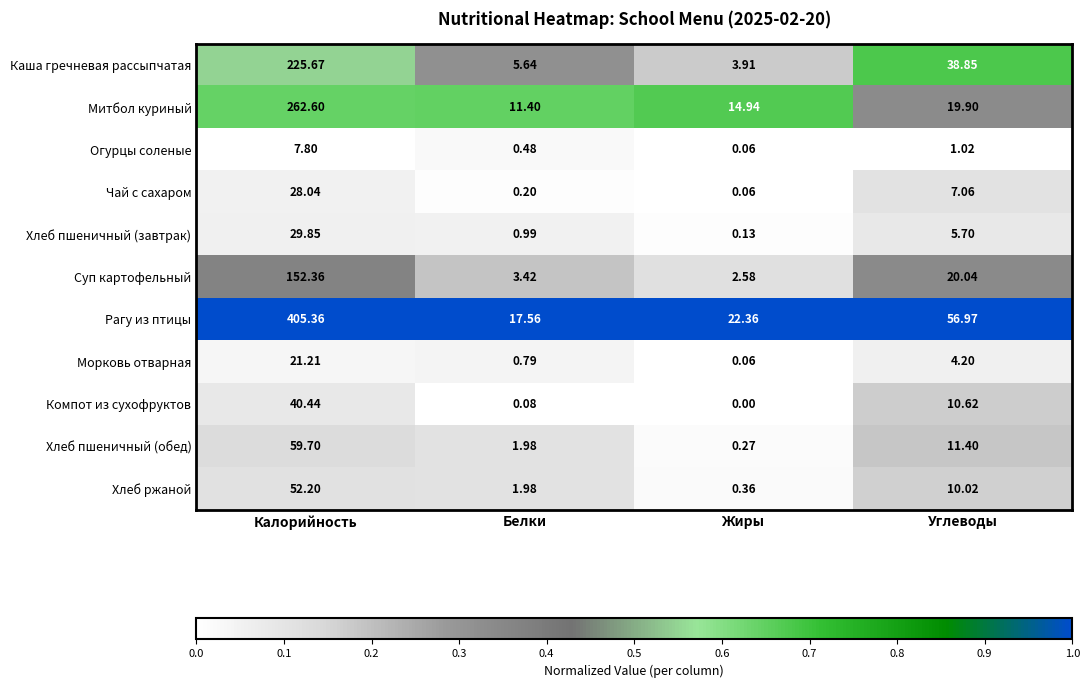

List the labels in order of Хлеб пшеничный (завтрак) value, largest first.

Калорийность, Углеводы, Белки, Жиры